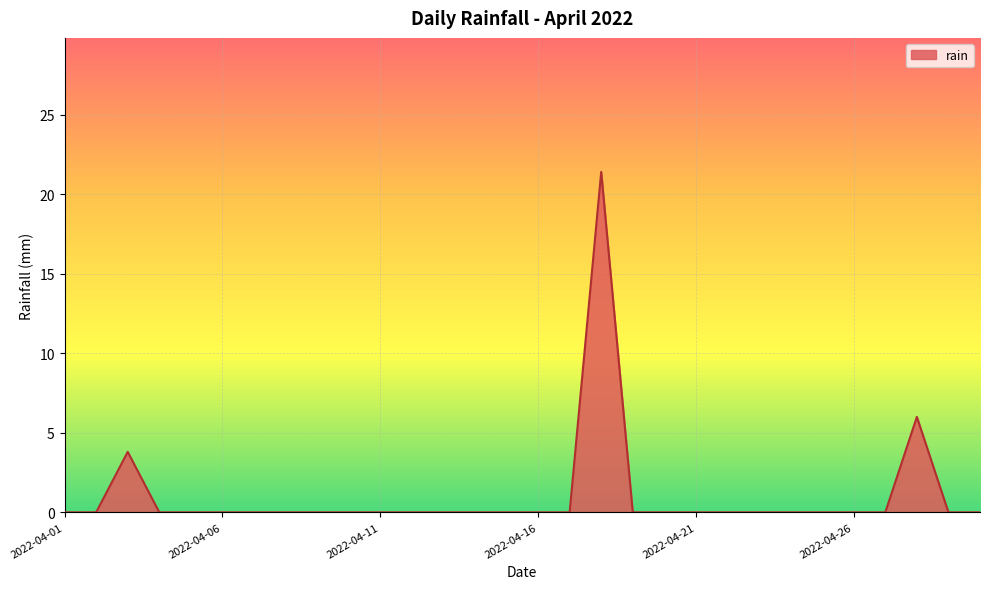

What is the difference between the maximum and minimum values?

21.4